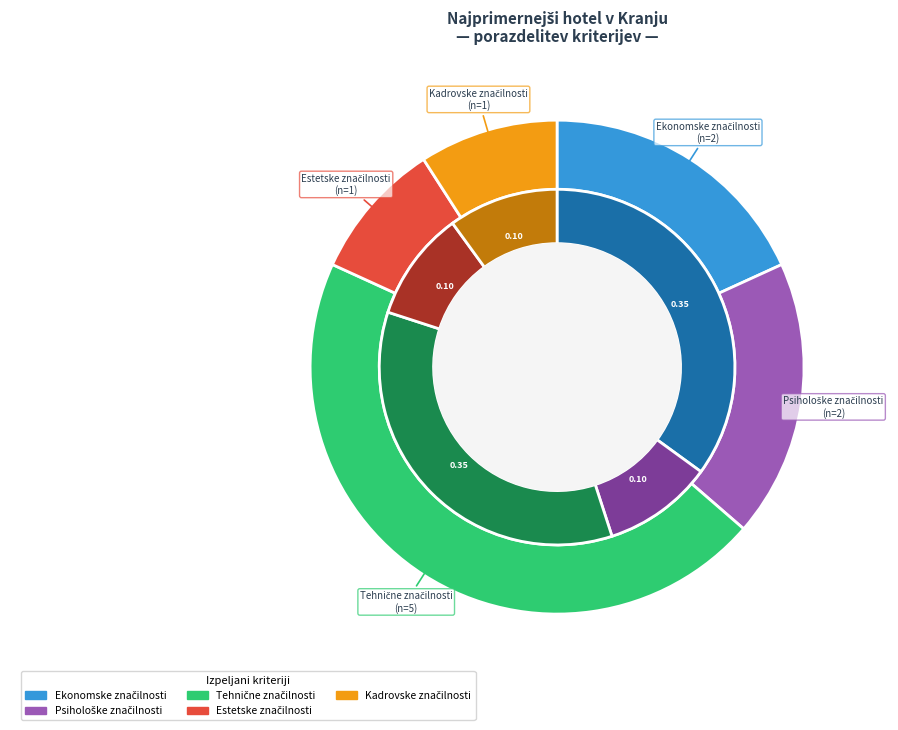

Count the number of slices in the pie.

5